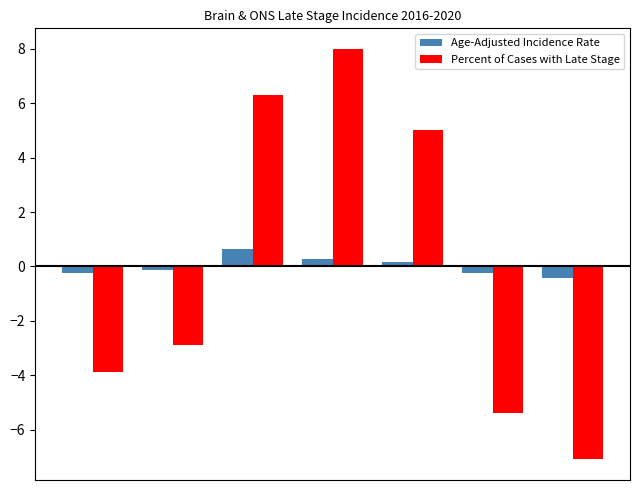

What is the highest value of the Percent of Cases with Late Stage series?

8.0